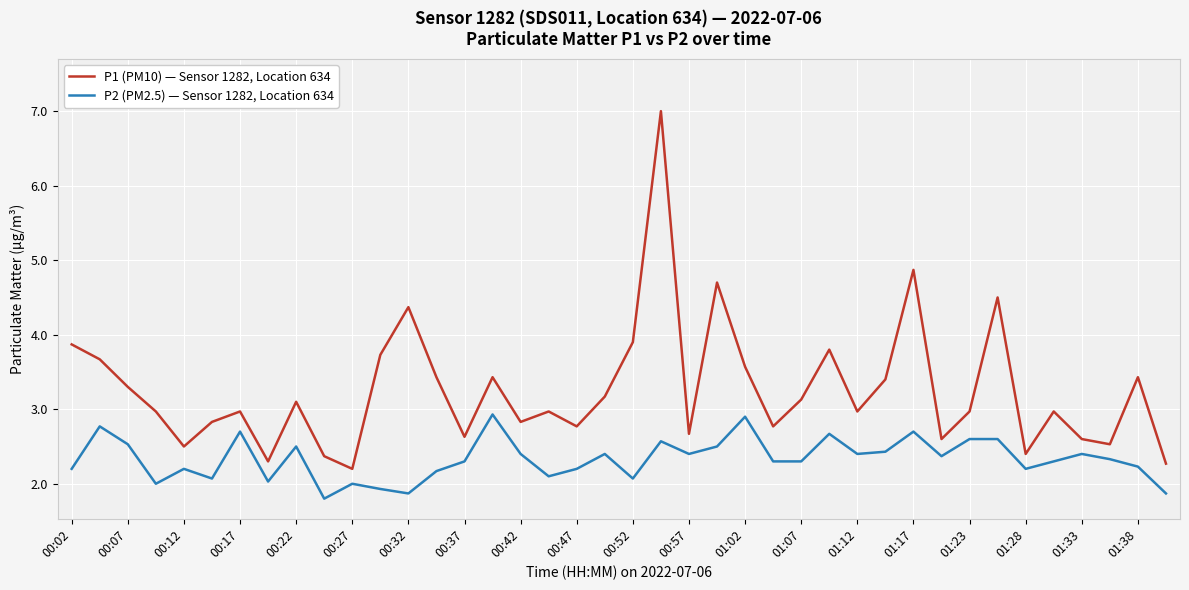

Which series has the largest total across all categories?

P1 (PM10) — Sensor 1282, Location 634